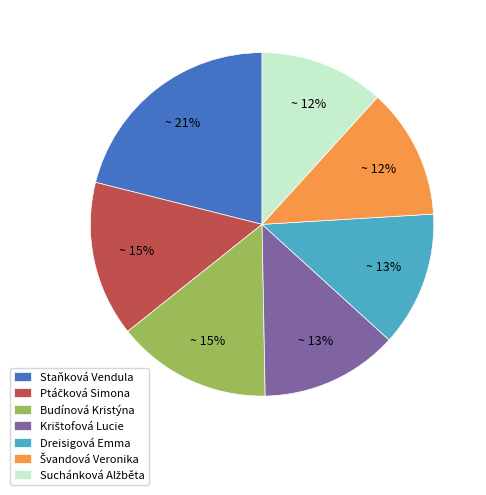

To the nearest percent, what is the difference between the largest and smallest slice percentages?

9%